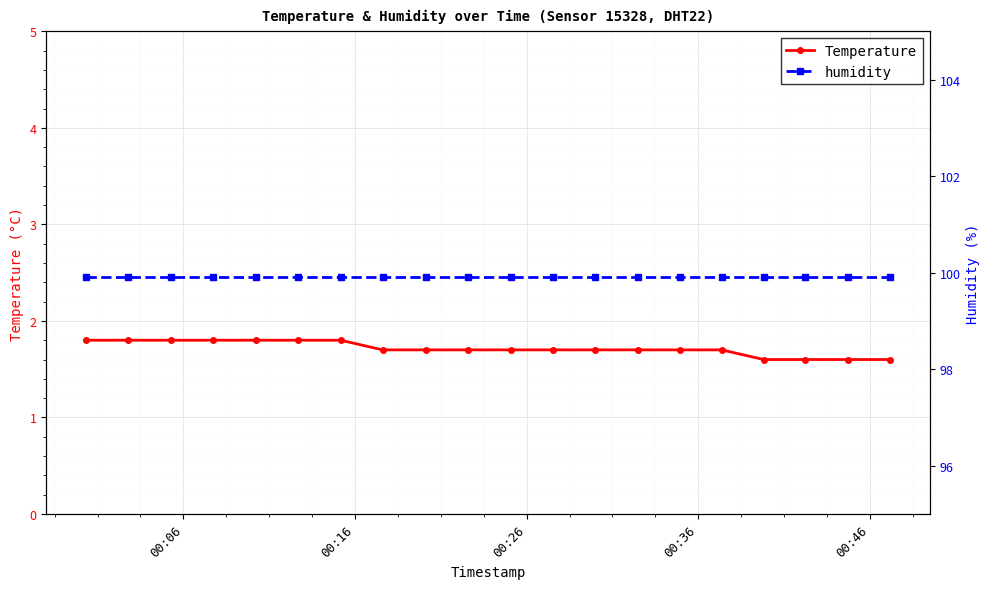

At how many categories does at least one series exceed 79?

20